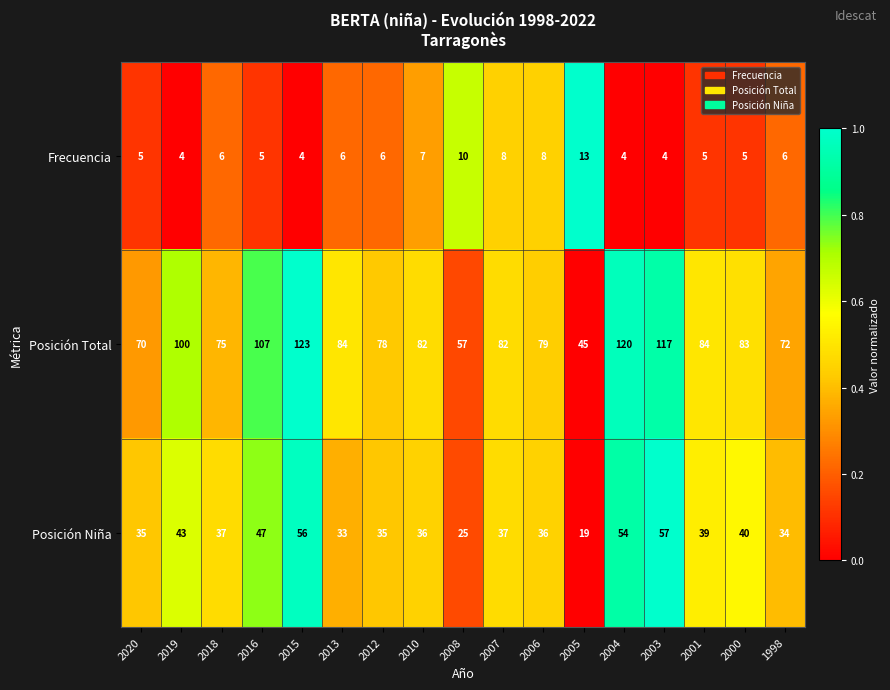

How many categories are shown in the chart?

17